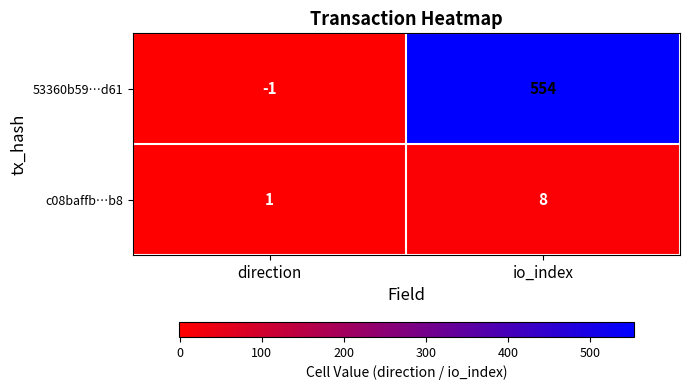

Reading left to right, extract all data points from this chart.

53360b59…d61: direction=-1	io_index=554
c08baffb…b8: direction=1	io_index=8